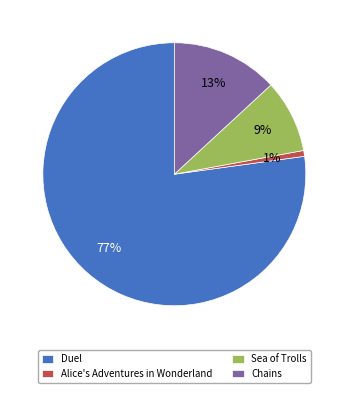

To the nearest percent, what is the difference between the largest and smallest slice percentages?

76%